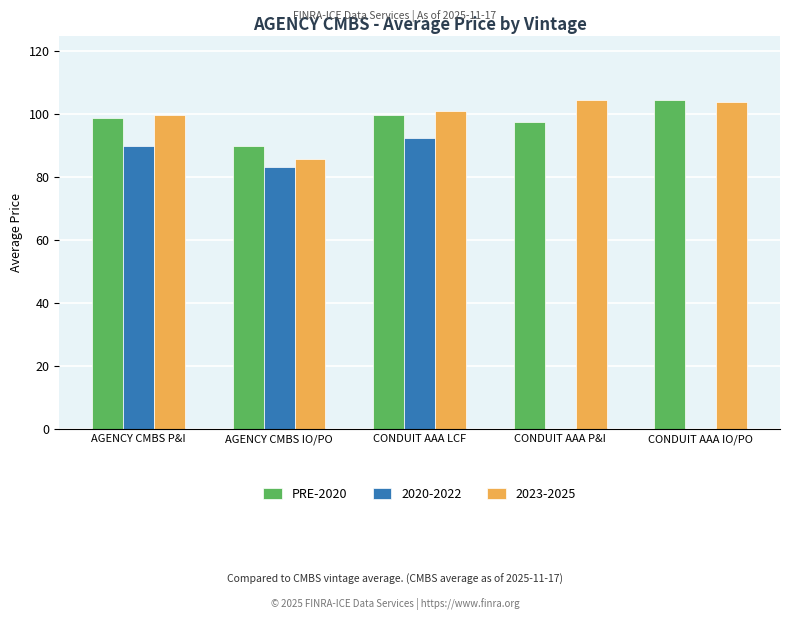

Reading left to right, what are all the values shown in this chart?

PRE-2020: AGENCY CMBS P&I=98.9	AGENCY CMBS IO/PO=90.0	CONDUIT AAA LCF=99.7	CONDUIT AAA P&I=97.6	CONDUIT AAA IO/PO=104.5
2020-2022: AGENCY CMBS P&I=90.0	AGENCY CMBS IO/PO=83.4	CONDUIT AAA LCF=92.6	CONDUIT AAA P&I=0.0	CONDUIT AAA IO/PO=0.0
2023-2025: AGENCY CMBS P&I=99.7	AGENCY CMBS IO/PO=85.9	CONDUIT AAA LCF=101.1	CONDUIT AAA P&I=104.5	CONDUIT AAA IO/PO=103.8